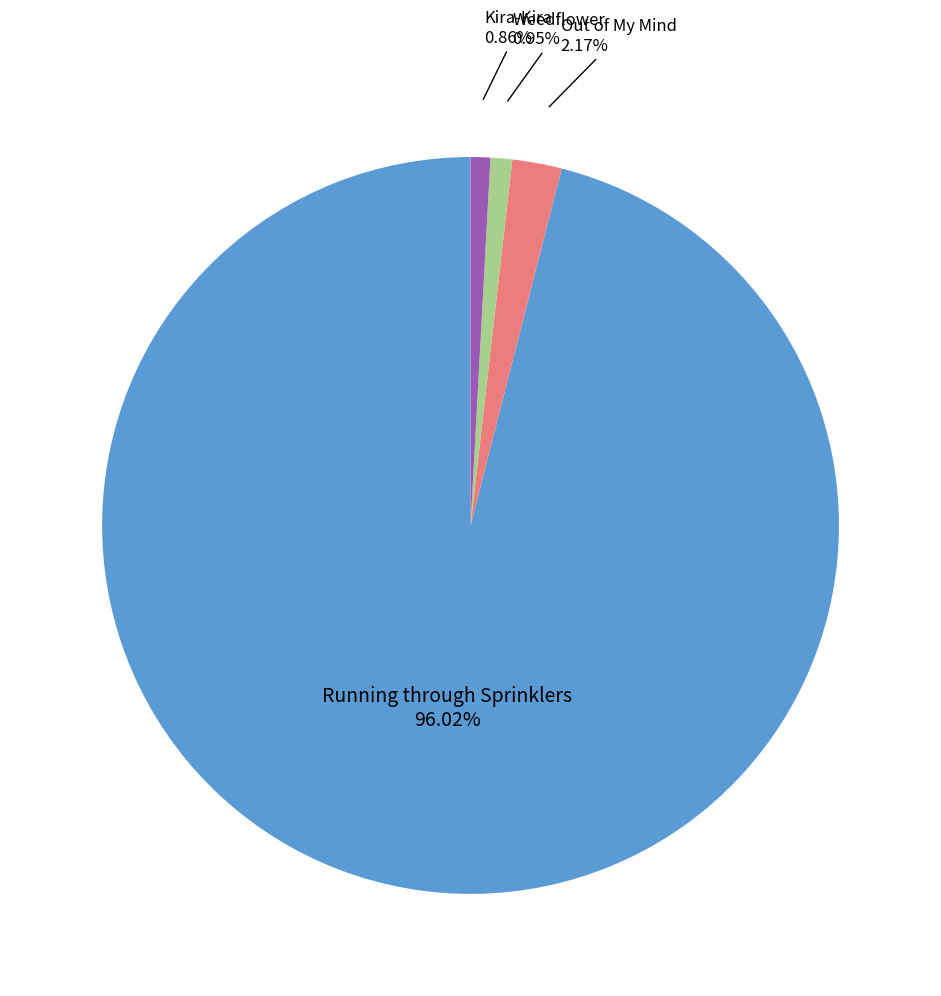

Which category has the biggest portion of the pie?

Running through Sprinklers